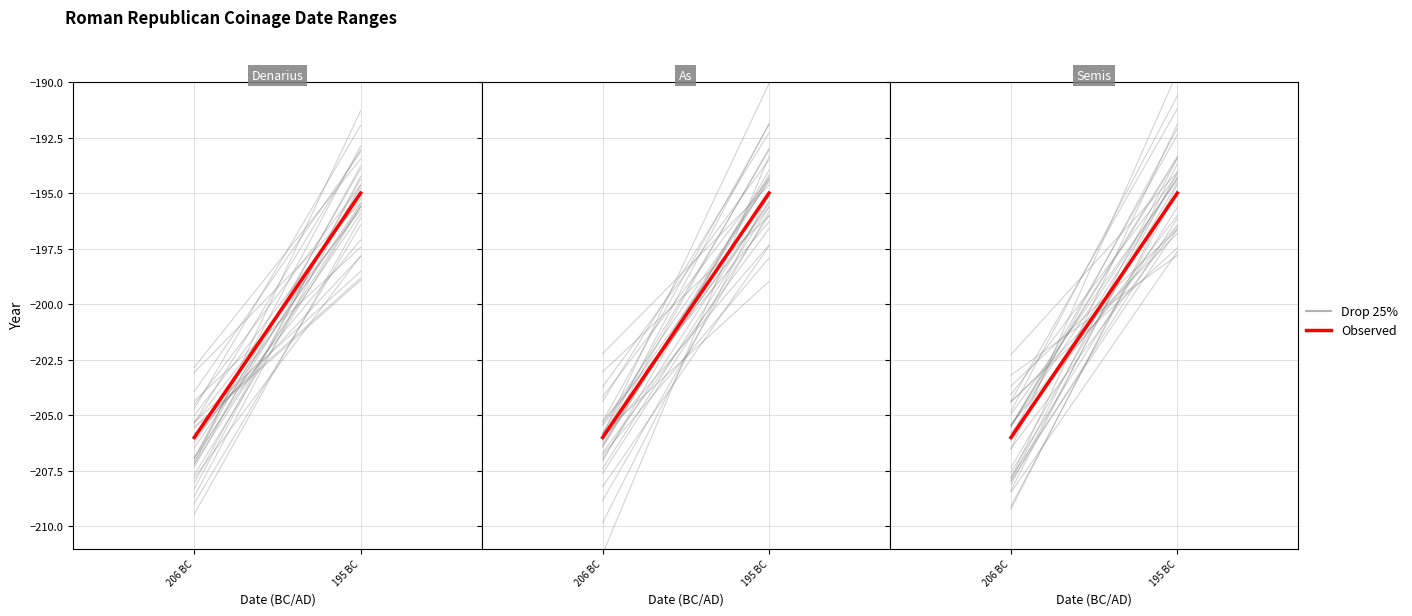

The value of Drop 25% at 206 BC is -289.7. True or false?

False